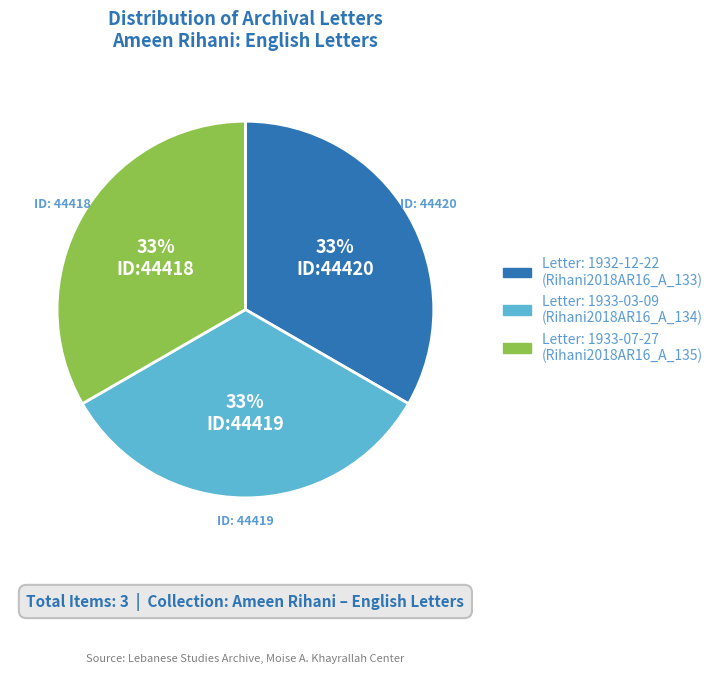

Is there a majority slice in this chart?

No